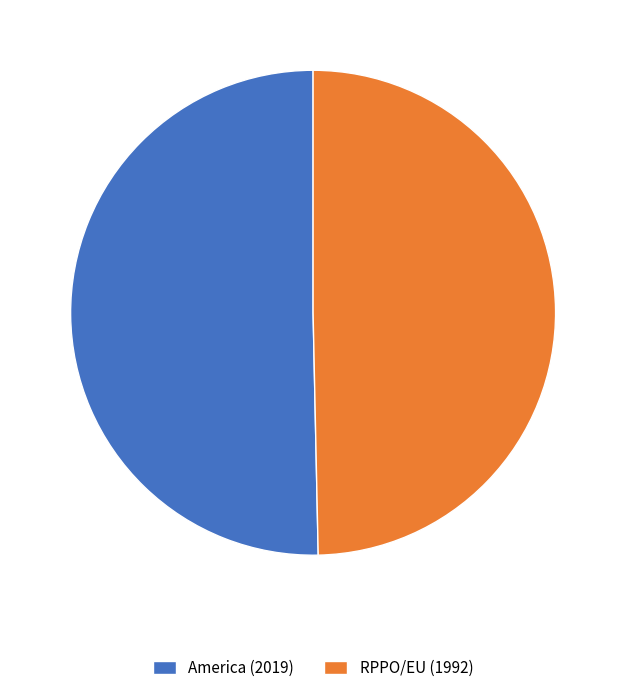

True or false: America (2019) accounts for 57% of the total.

False